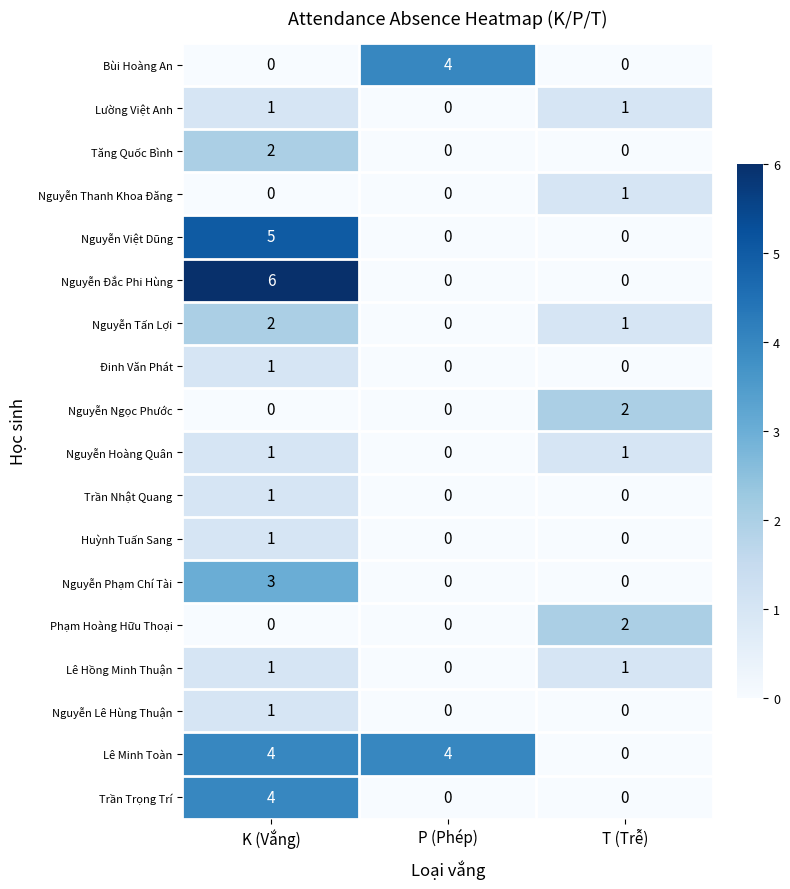

How many Huỳnh Tuấn Sang values are between 0 and 1?

3